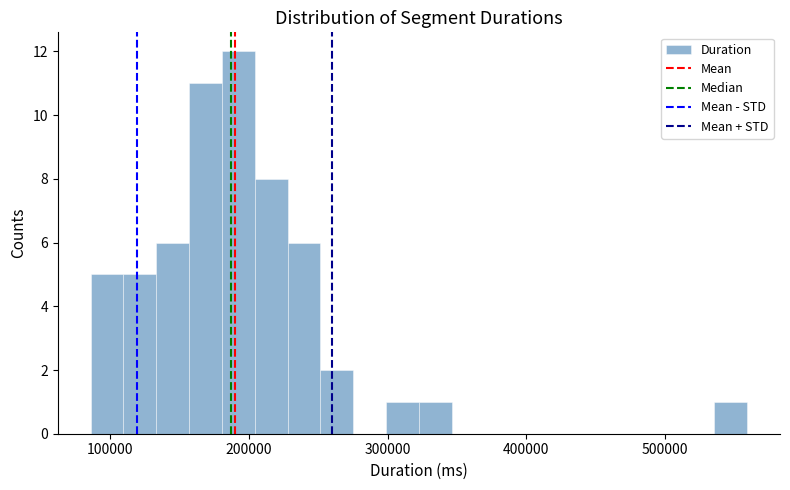

Read against the x-axis, roughly where is the centre of the tallest bar?

190000